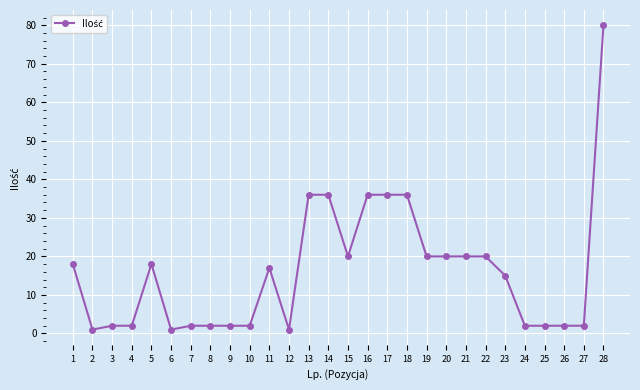

Reading left to right, extract all data points from this chart.

18	1	2	2	18	1	2	2	2	2	17	1	36	36	20	36	36	36	20	20	20	20	15	2	2	2	2	80